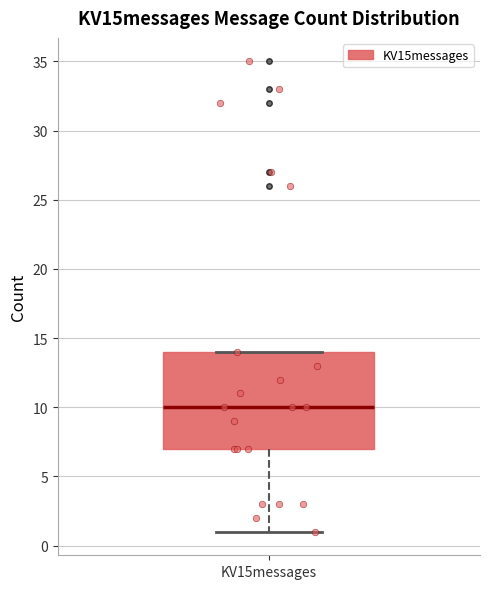

Transcribe this box plot: give where the median line is, the range the box spans, and where the two whiskers end, as read against the y-axis. The values are not printed on the chart, so give them approximately, as read against the axis.

median 10, box 7 to 14, whiskers 1 to 14